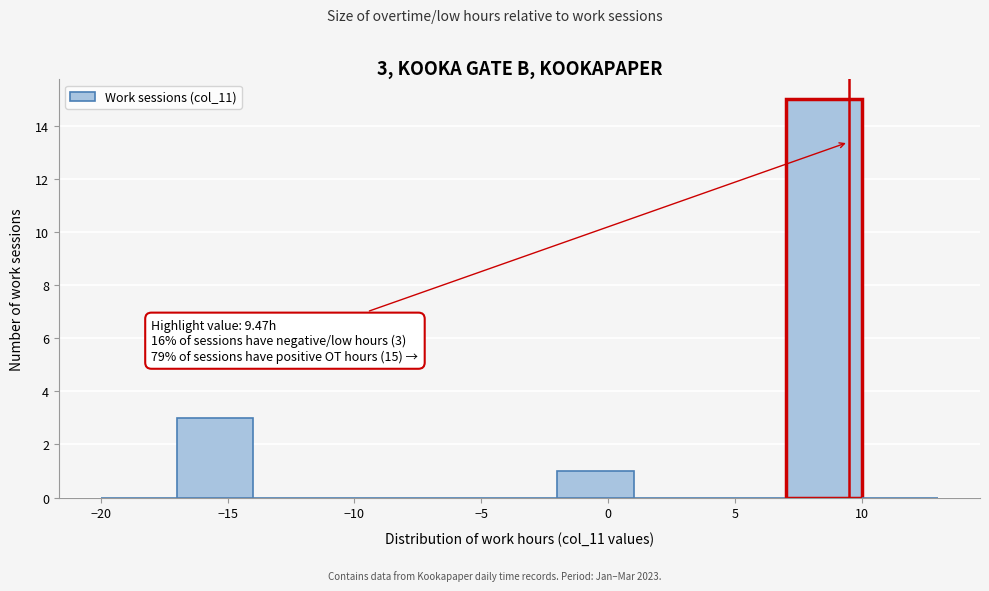

Which range on the x-axis has the tallest bar?

7 to 10